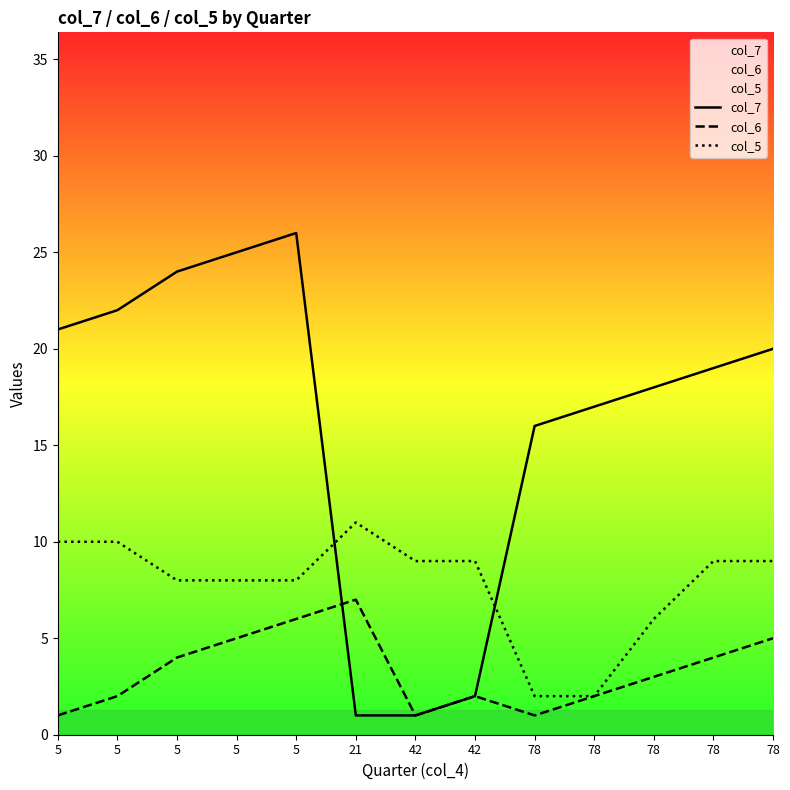

What is the smallest value displayed?

1